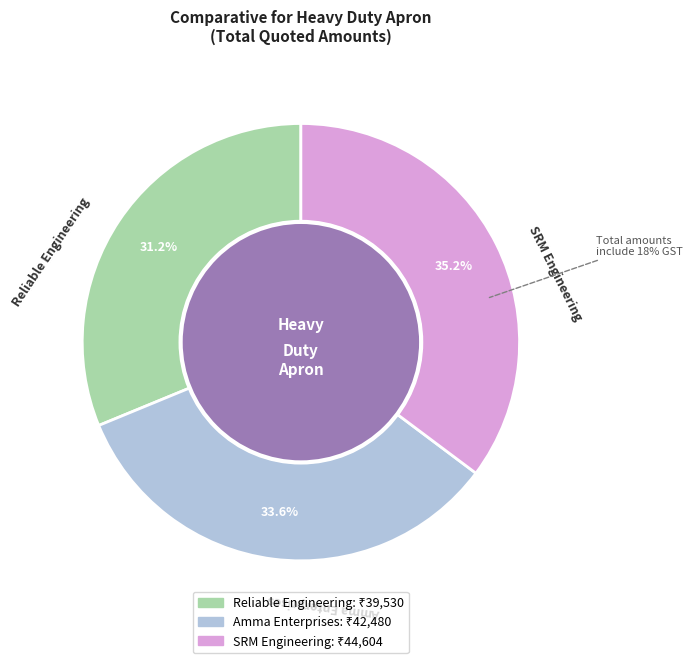

Is SRM Engineering the majority of the pie?

No